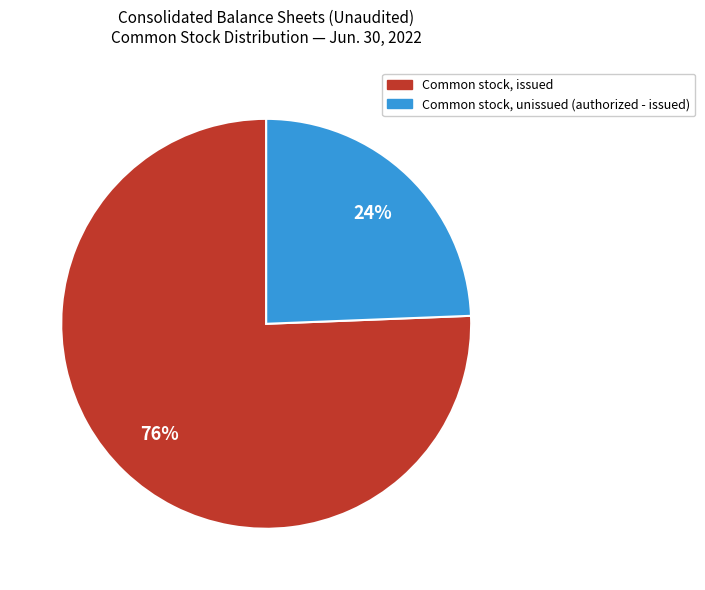

To the nearest percent, what is the average slice percentage?

50%